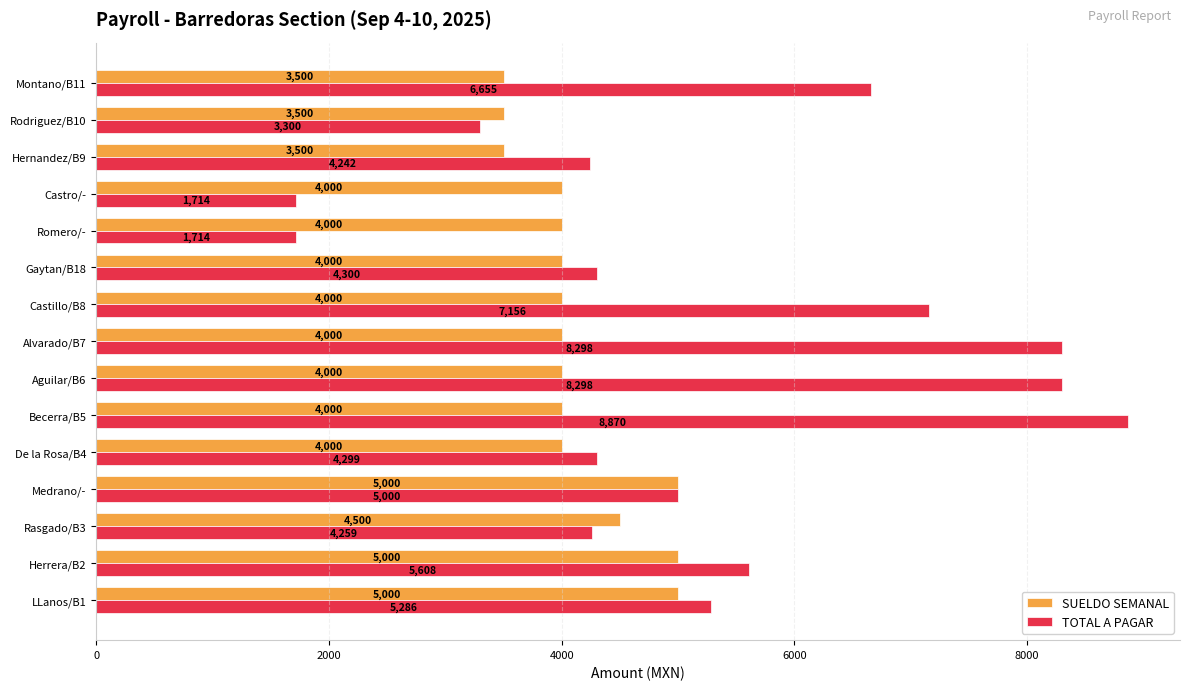

Count the number of categories in the chart.

15